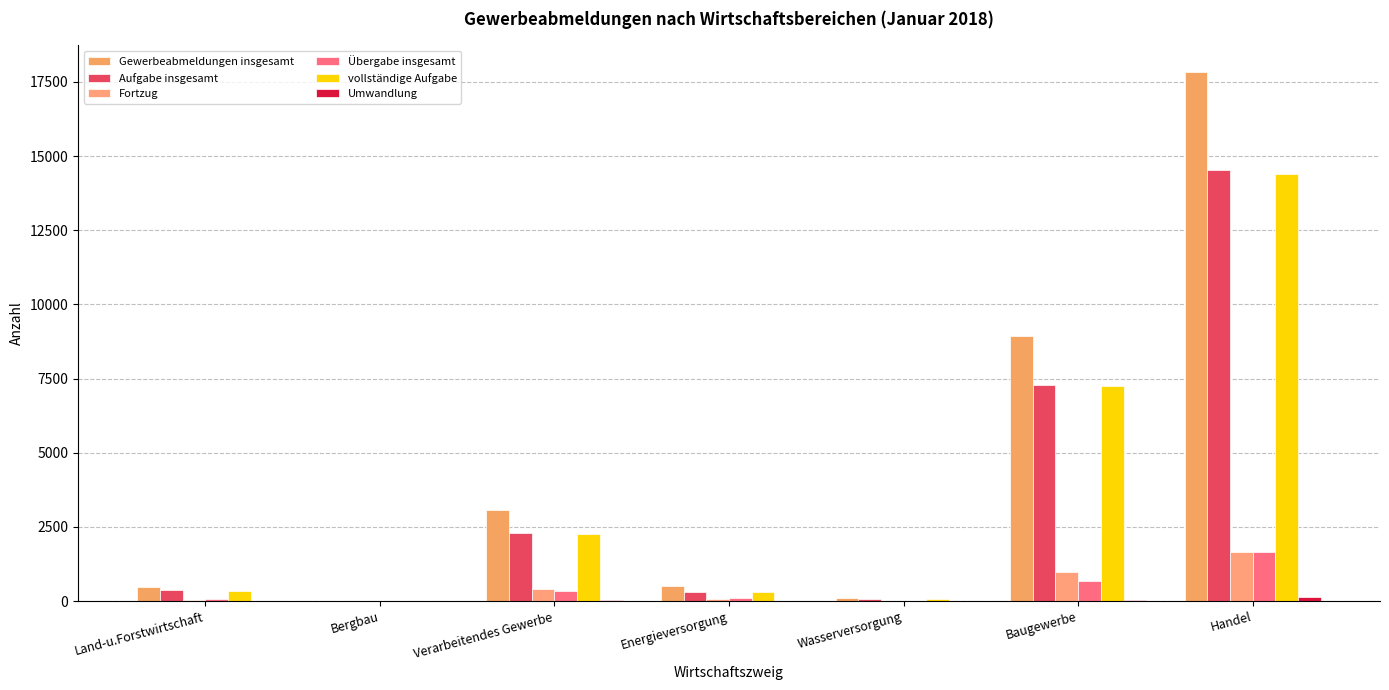

What position from the left is Bergbau?

2